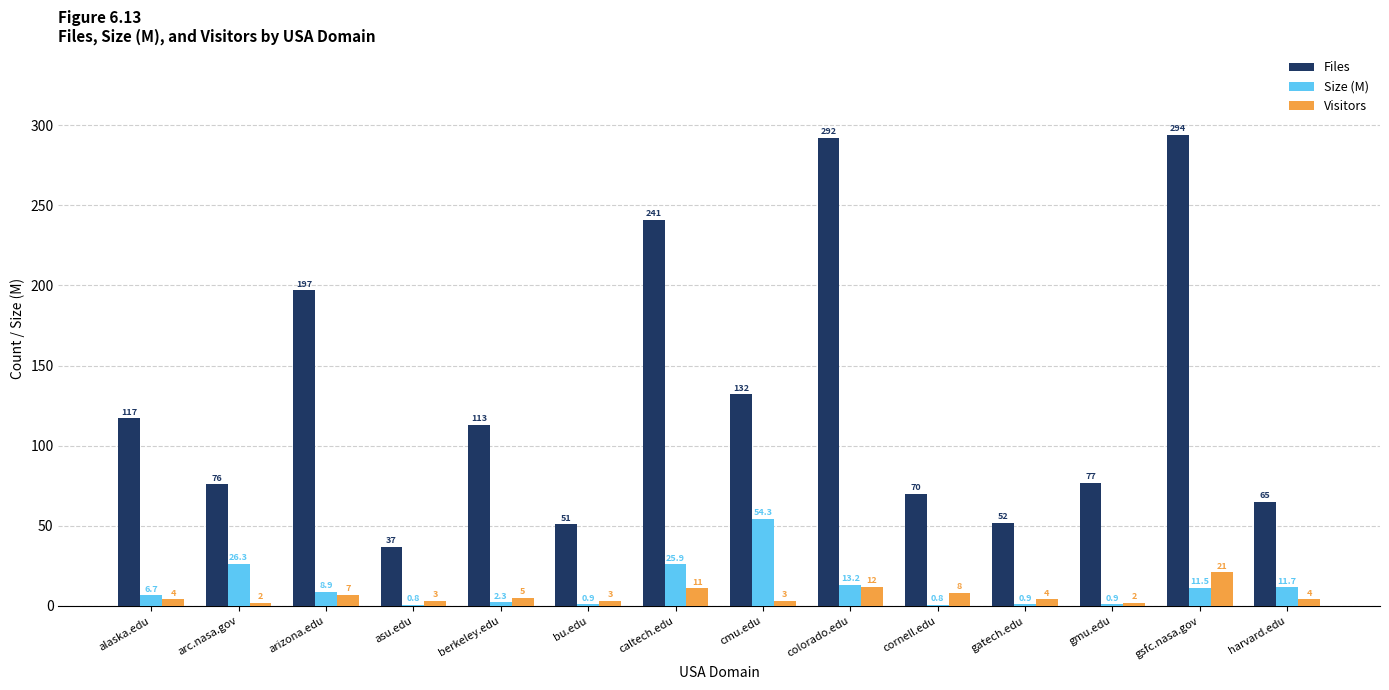

At which label does Size (M) first exceed 8?

arc.nasa.gov